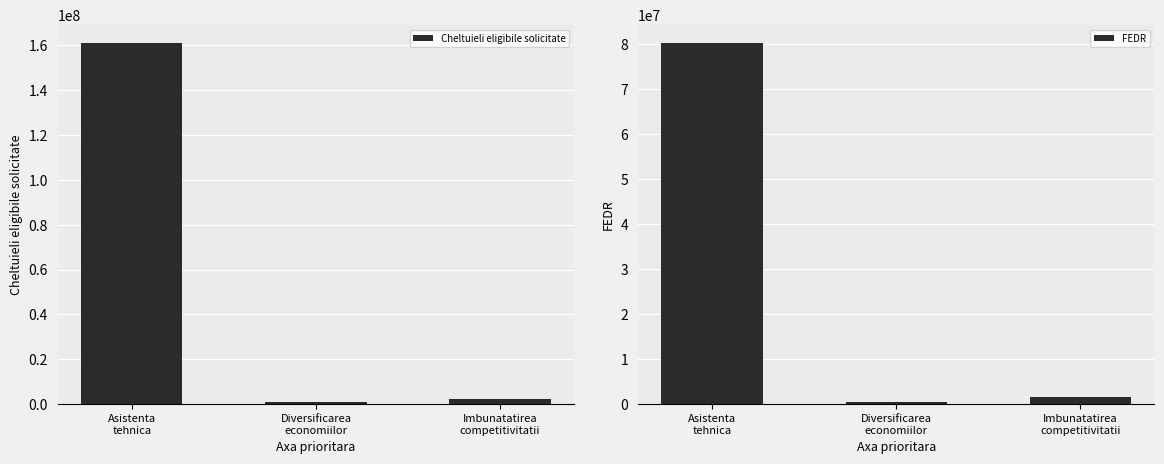

Does the chart contain any negative values?

No